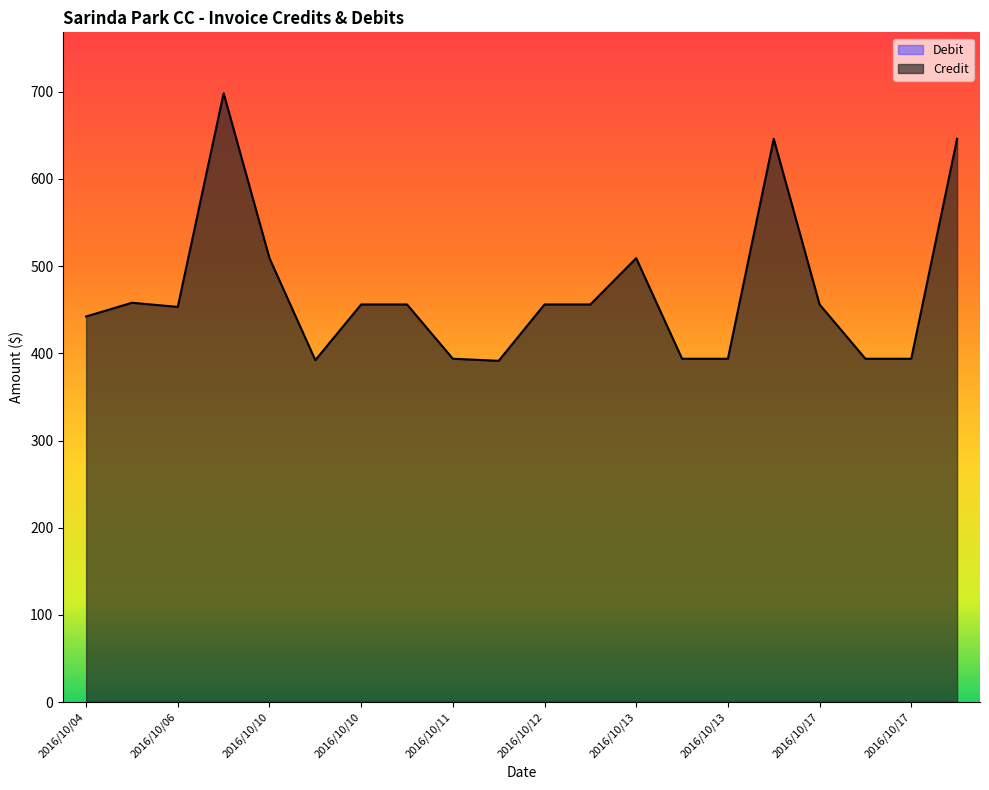

What is the value of the 20th point from the left?

645.8